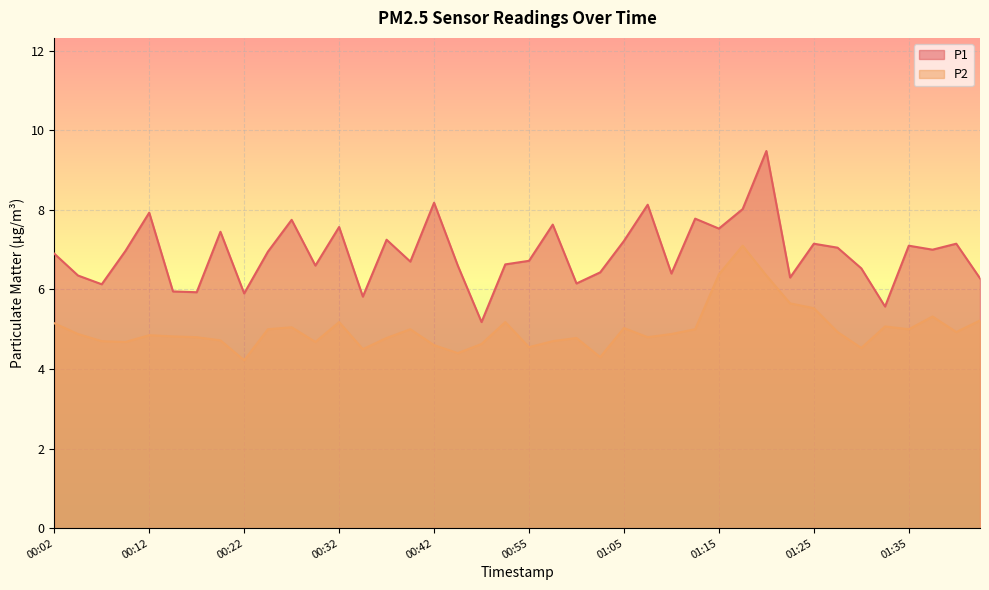

True or false: P2 and P1 intersect in this chart.

False